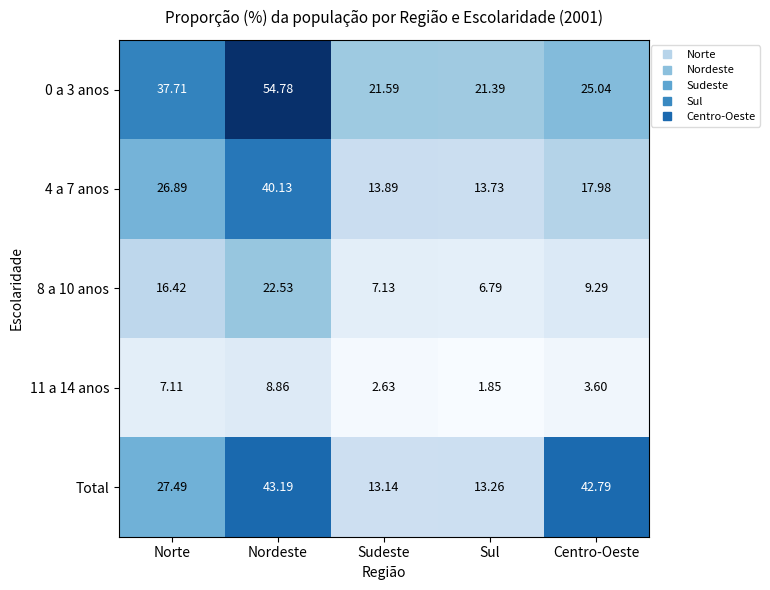

At how many categories does at least one series exceed 22?

3